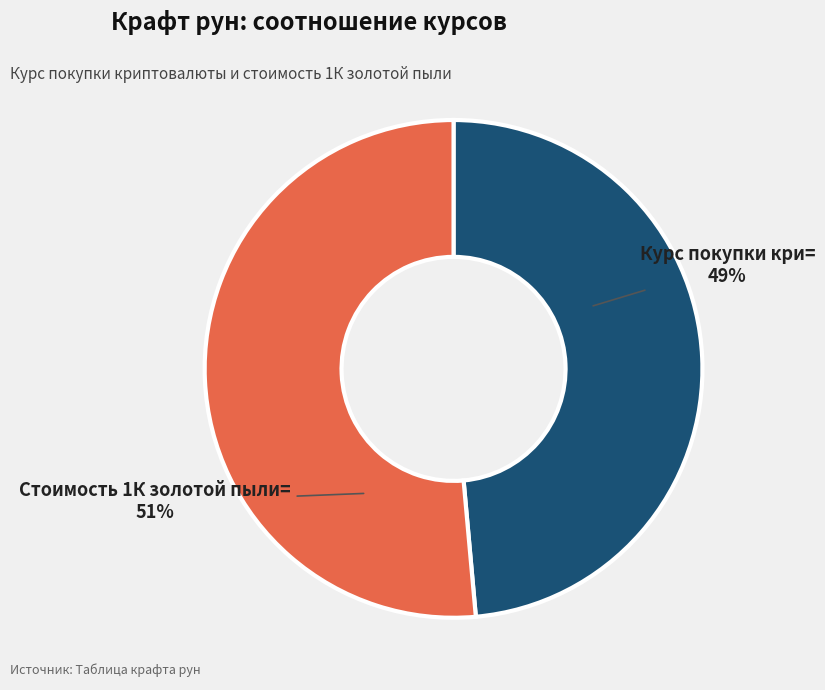

The Курс покупки кри= slice represents 37% of the pie. True or false?

False